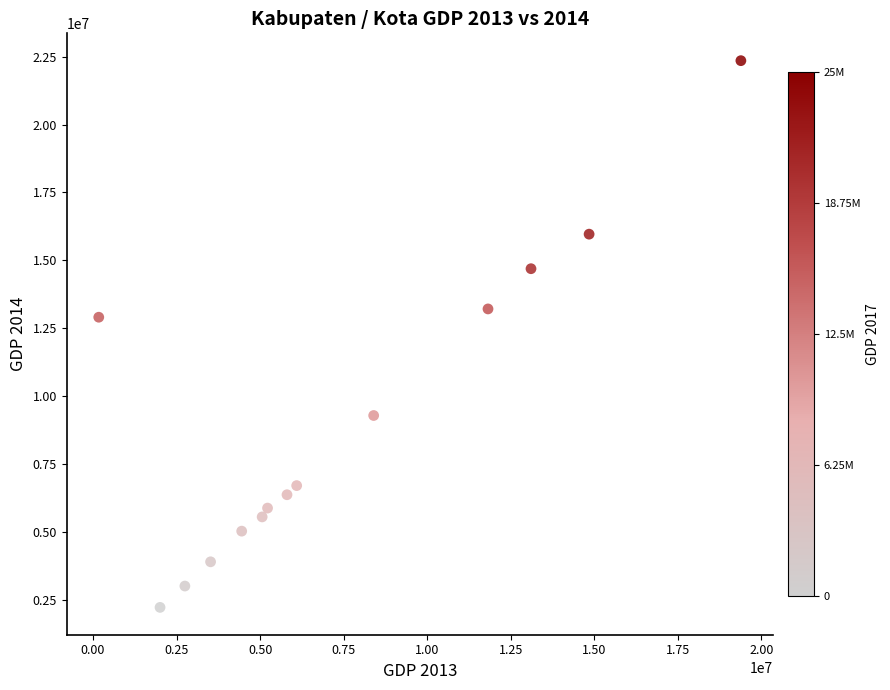

What Y value in the scatter plot is closest to 12292342?

12910782.7